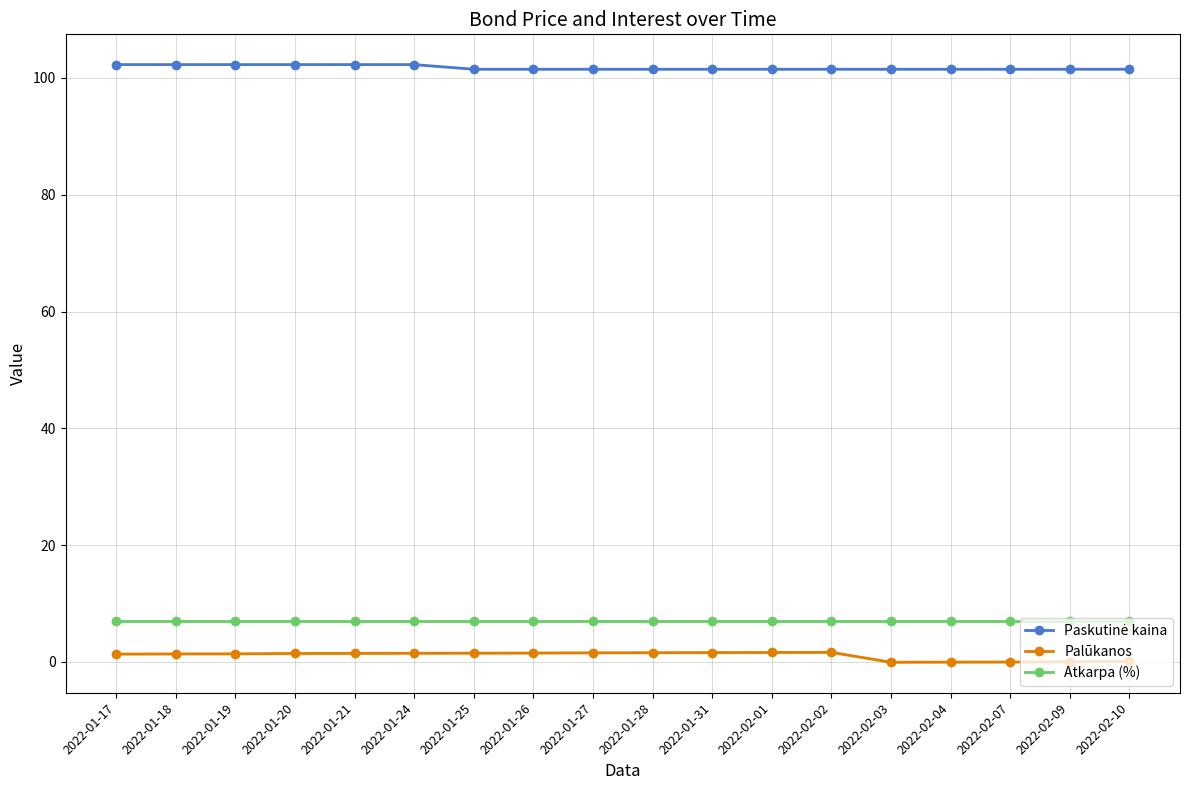

The value of Paskutinė kaina at 2022-01-24 is 102.3. True or false?

True